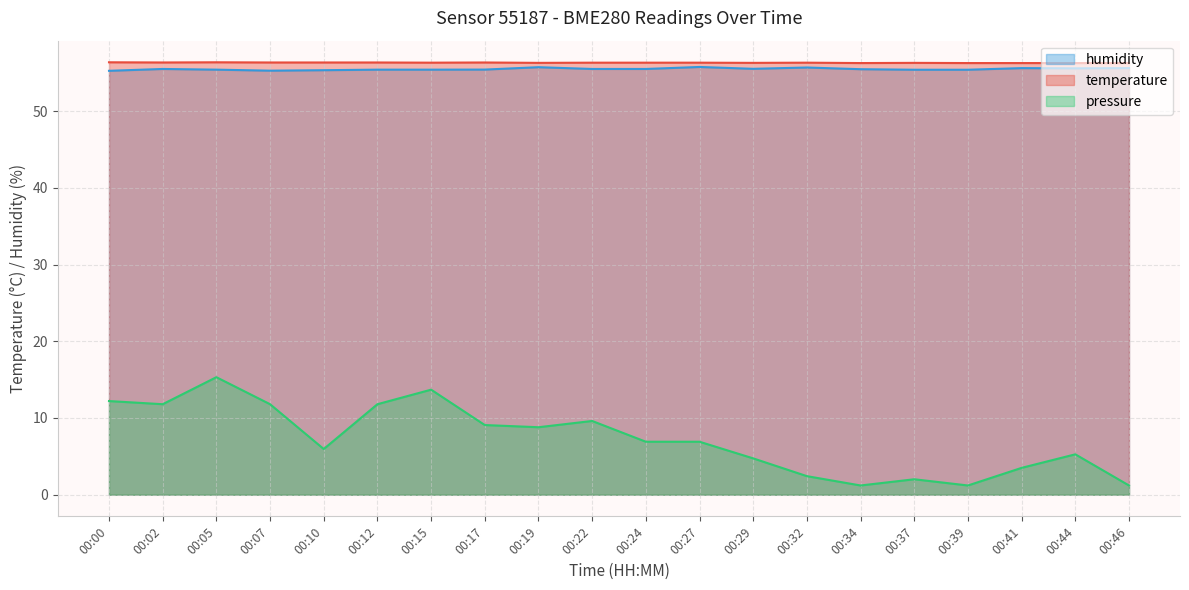

Does the chart display data point markers on the line(s)?

No